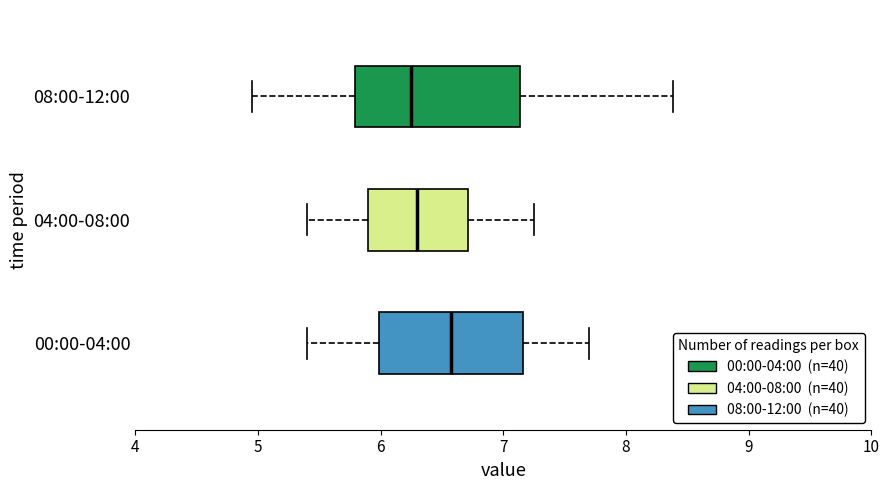

Reading bottom to top, read every box against the x-axis: the position of its median line, the range the box covers, and the ends of its whiskers. The values are not printed on the chart, so give them approximately, as read against the axis.

00:00-04:00: median 6.6, box 6.0 to 7.2, whiskers 5.4 to 7.7
04:00-08:00: median 6.3, box 5.9 to 6.7, whiskers 5.4 to 7.3
08:00-12:00: median 6.3, box 5.8 to 7.1, whiskers 5.0 to 8.4